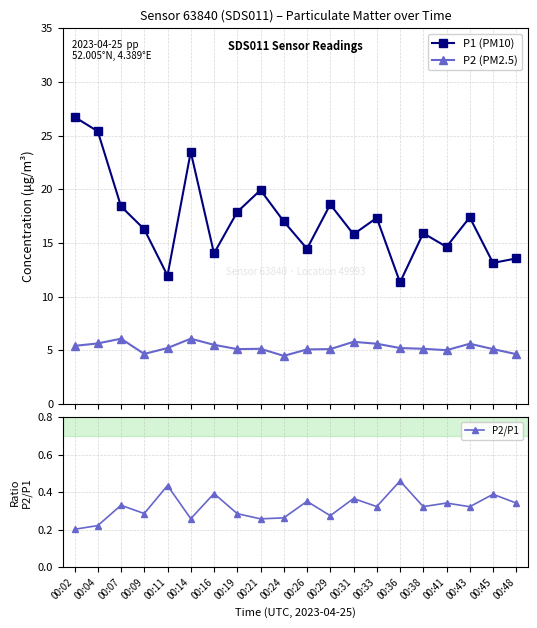

Rank the series by their average value, from highest to lowest.

P1 (PM10), P2 (PM2.5), P2/P1